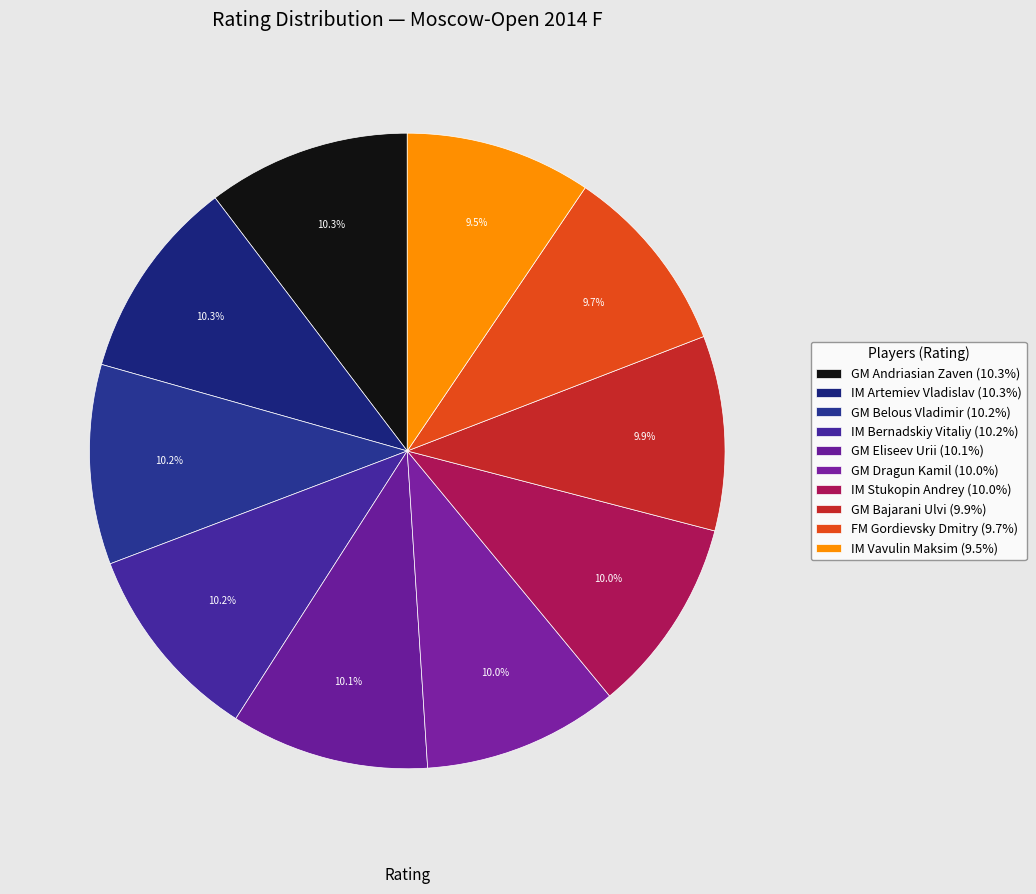

To the nearest percent, what is the difference between the largest and smallest slice percentages?

1%